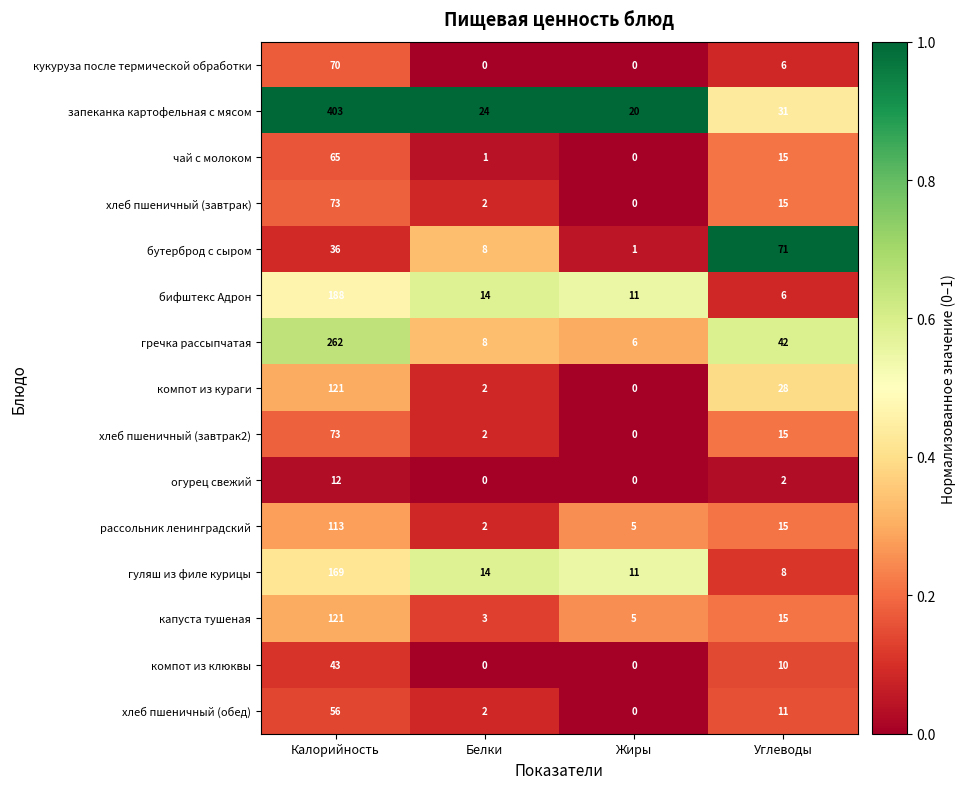

At which category is the sum across all series the highest?

Калорийность